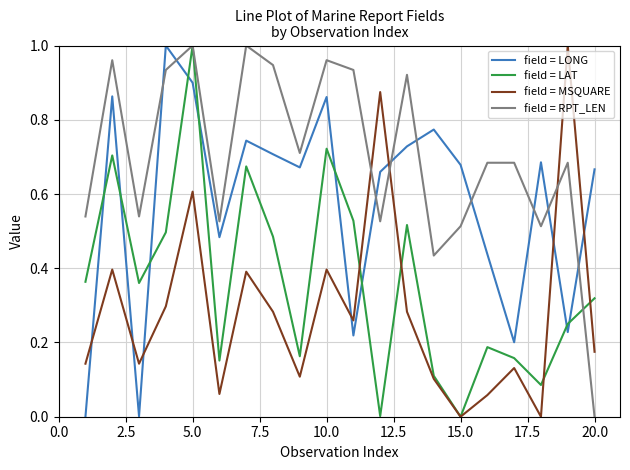

True or false: field = RPT_LEN and field = LONG cross at least once.

True